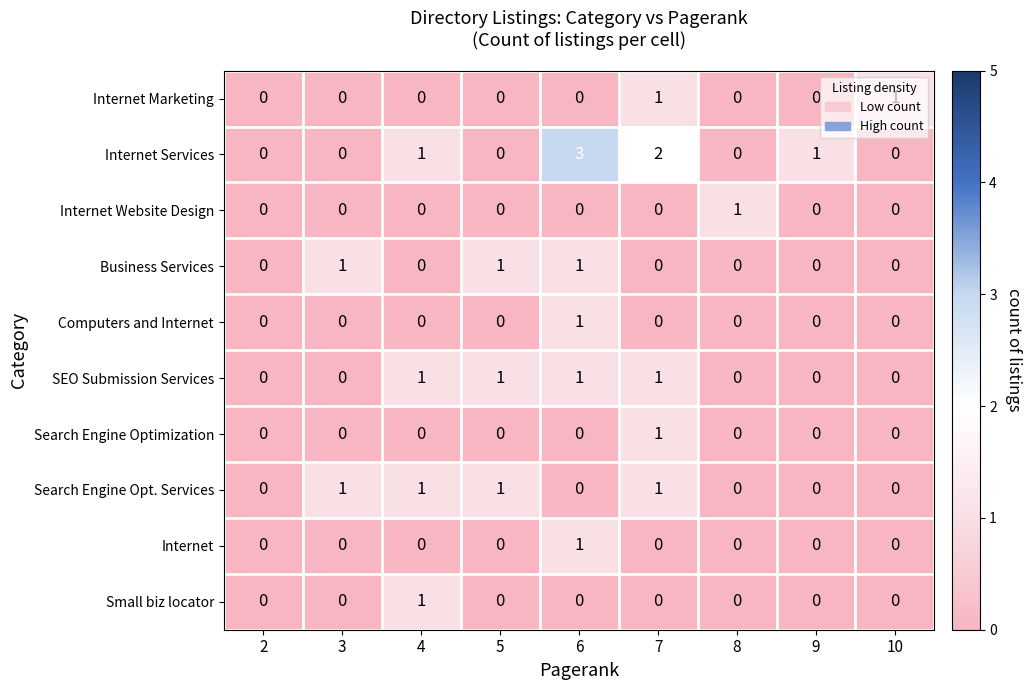

Is it true that Internet Website Design equals 0 at 10?

True